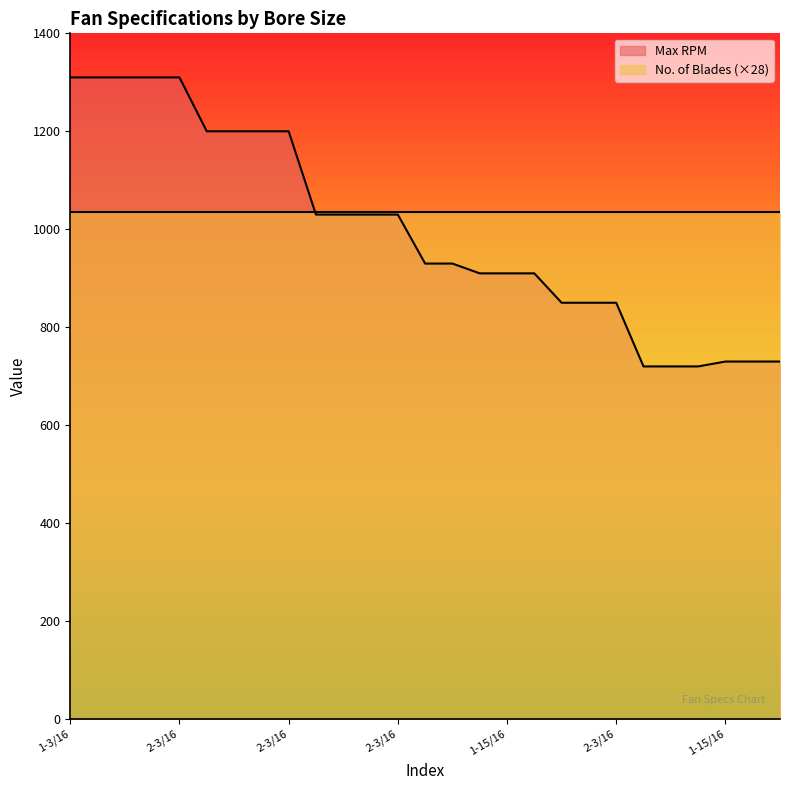

What are all the series names shown in the legend?

Max RPM, No. of Blades (×28)